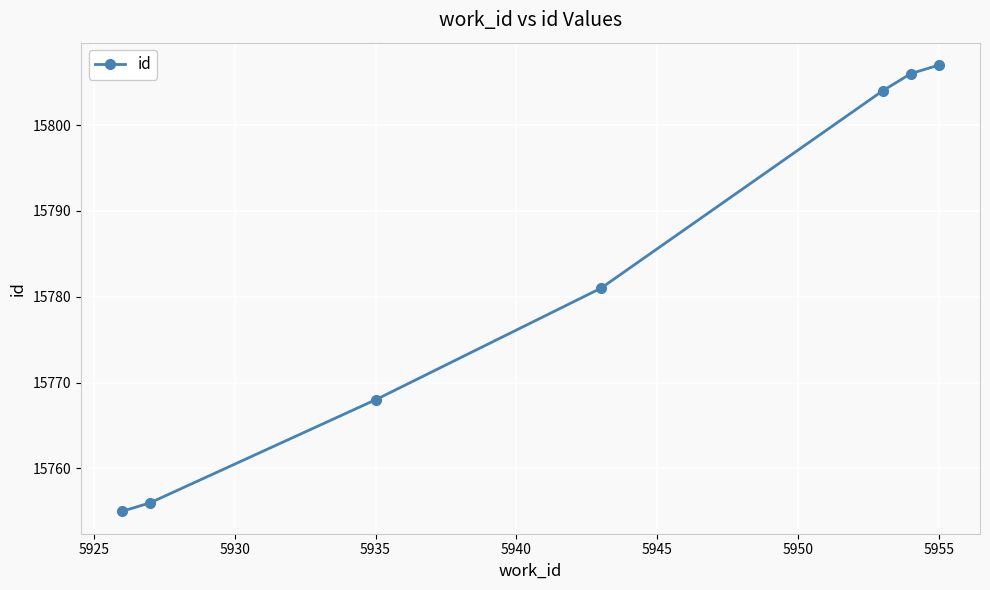

What is the value of the 1st point from the left?

15755